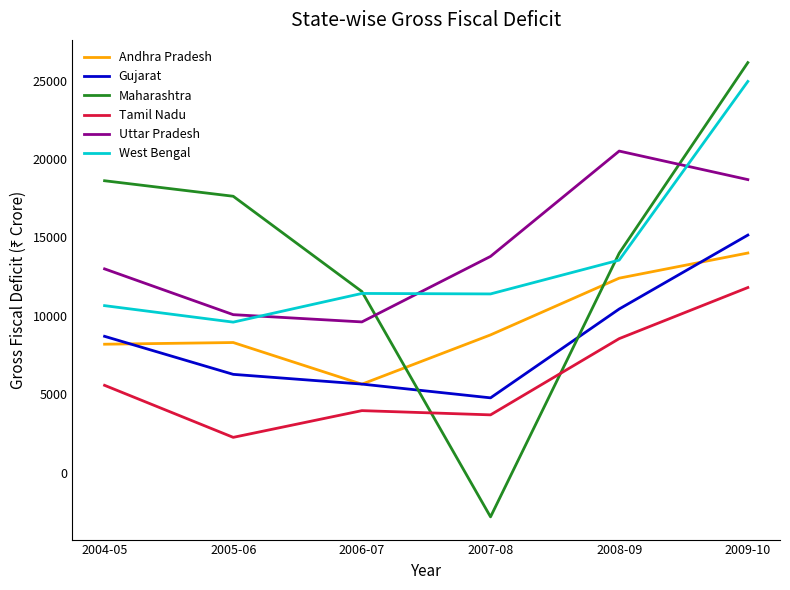

What is the maximum value for Gujarat?

15153